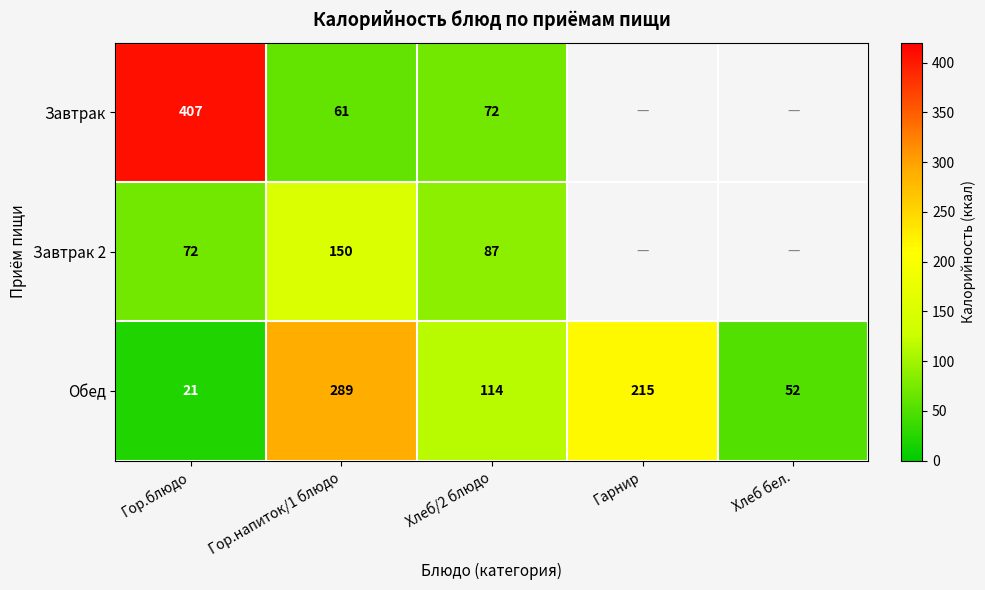

How many series are shown in this chart?

3